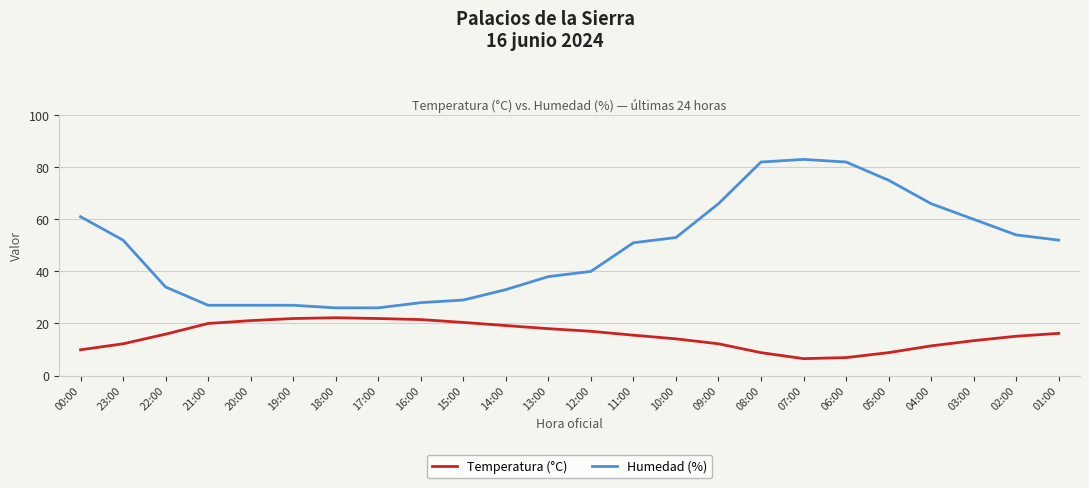

Which series has the largest range (max minus min)?

Humedad (%)